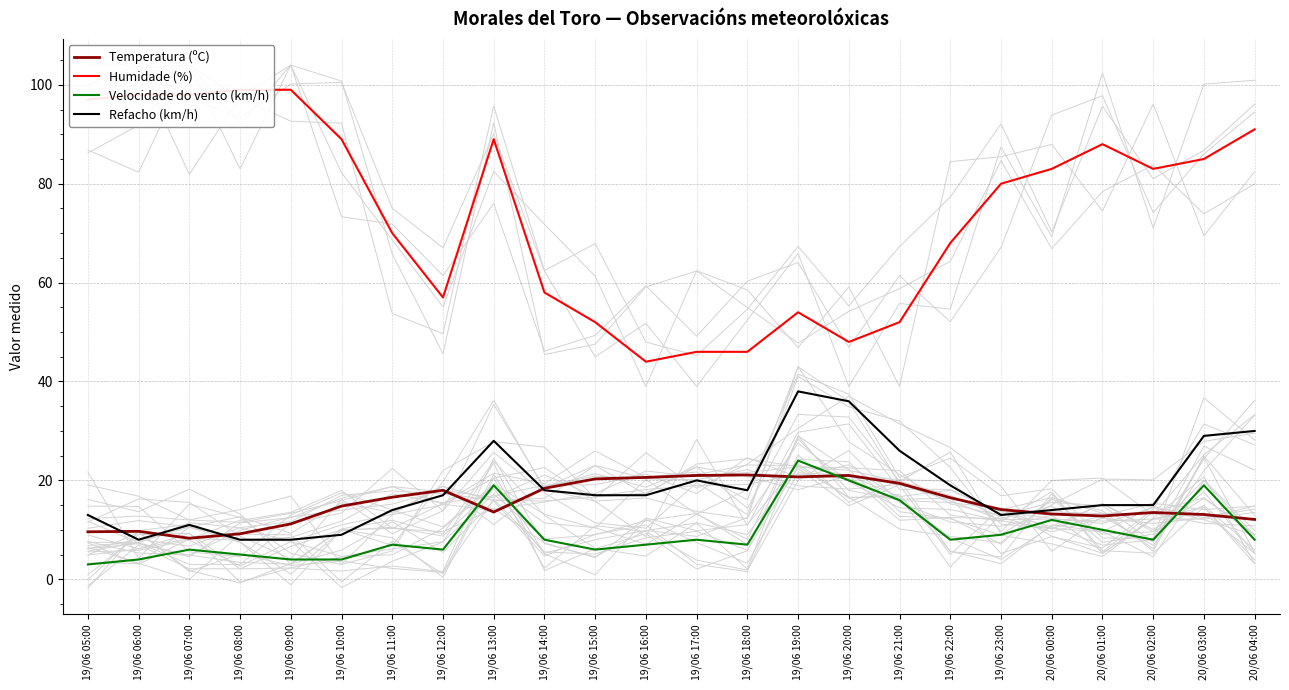

True or false: Velocidade do vento (km/h) and Humidade (%) cross at least once.

False